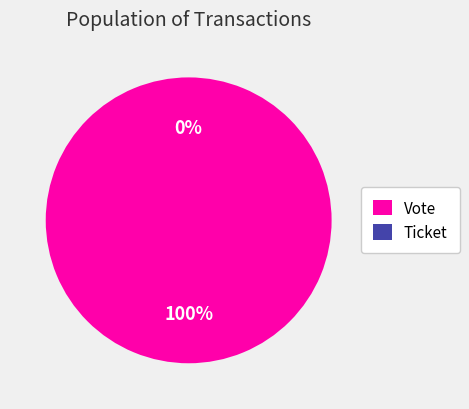

Between Ticket and Vote, which is larger?

Vote